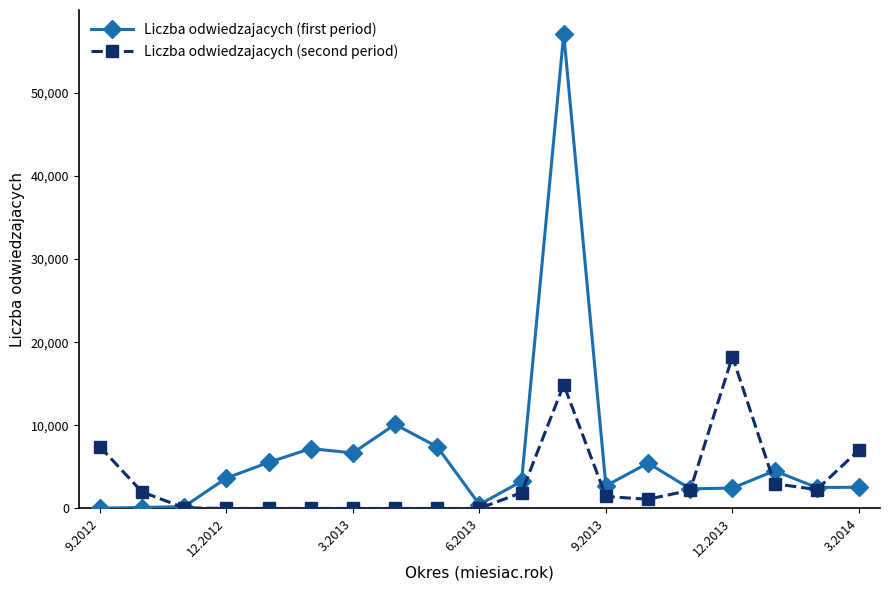

True or false: Liczba odwiedzajacych (second period) has more than 0 points higher than both neighbors.

True